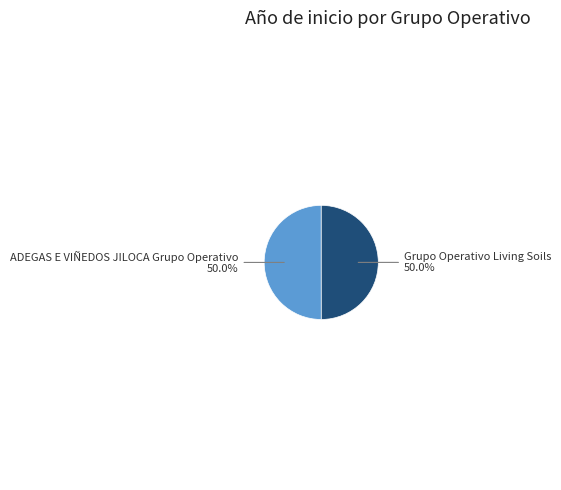

Which category has the biggest portion of the pie?

ADEGAS E VIÑEDOS JILOCA Grupo Operativo